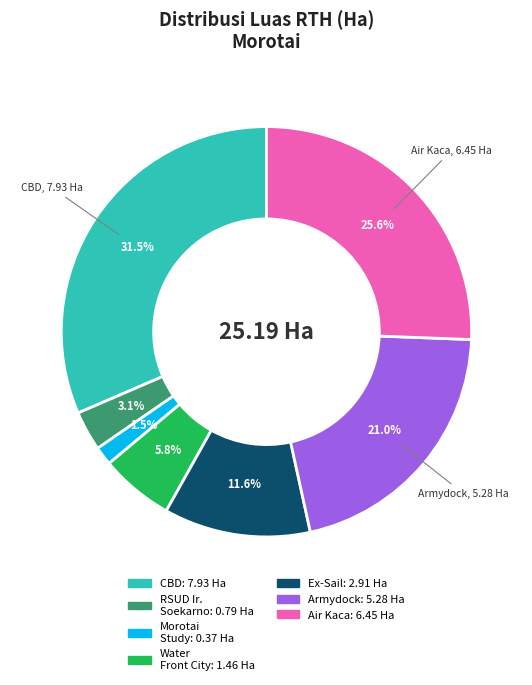

Is there a majority slice in this chart?

No